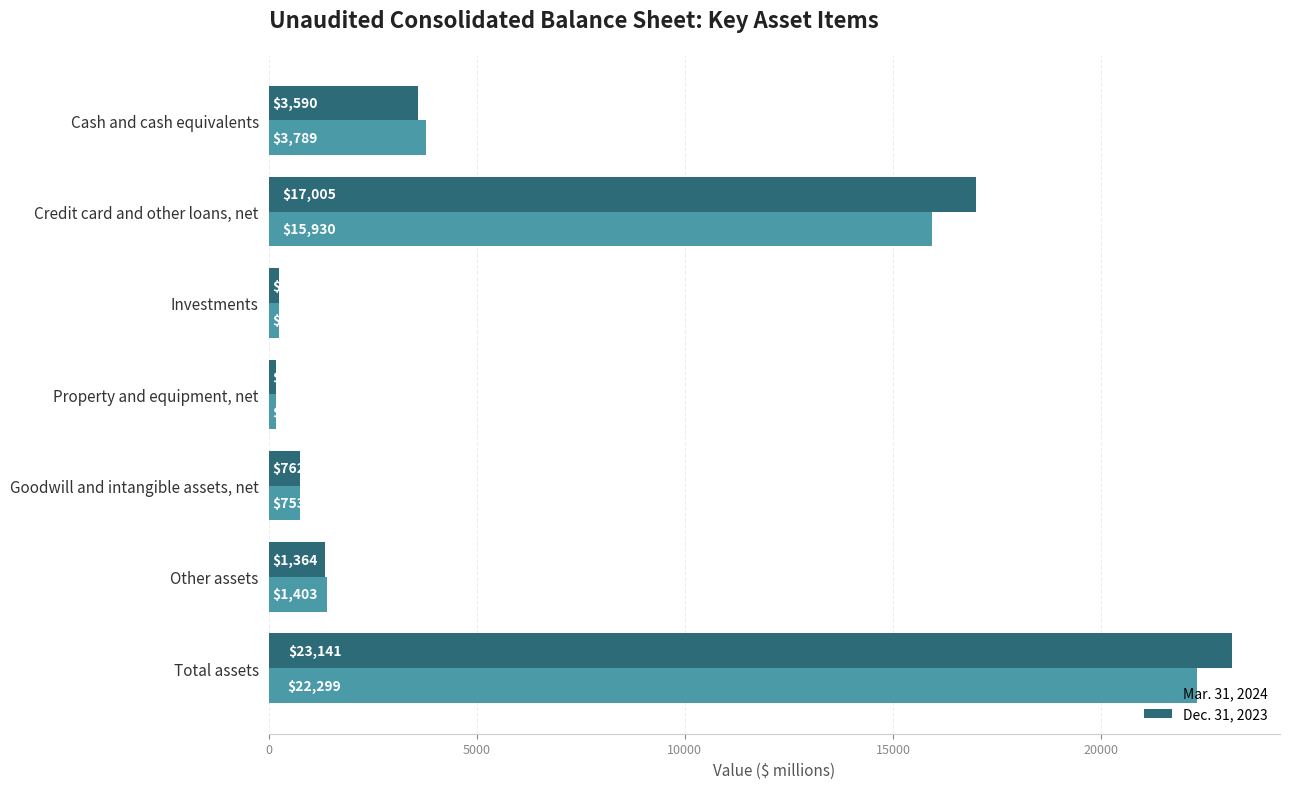

What is the spread (max minus min) of values at Total assets?

842